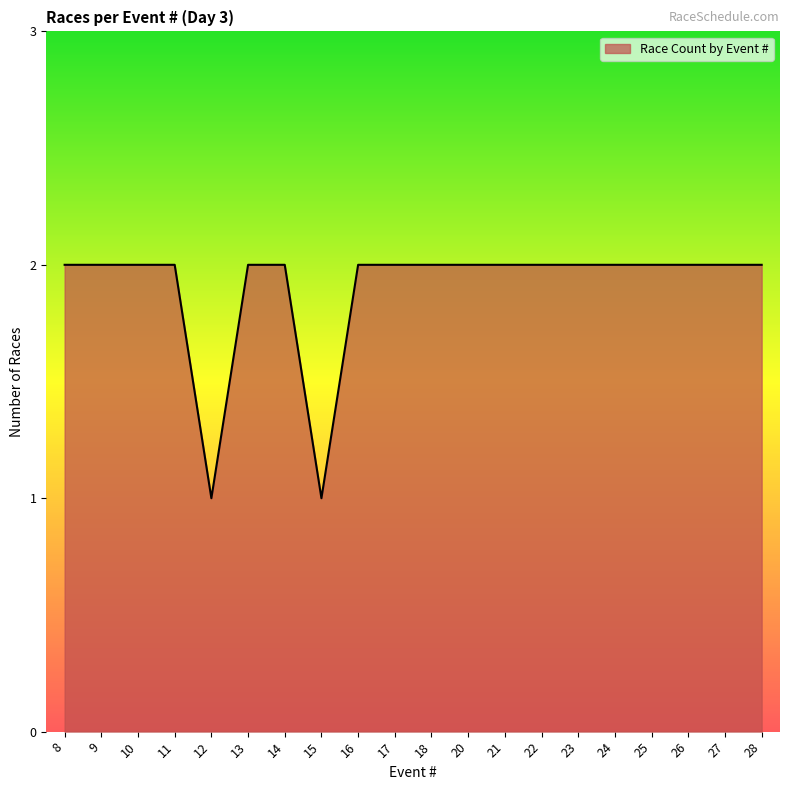

Approximately how many times larger is the value at 11 compared to 26?

1.0